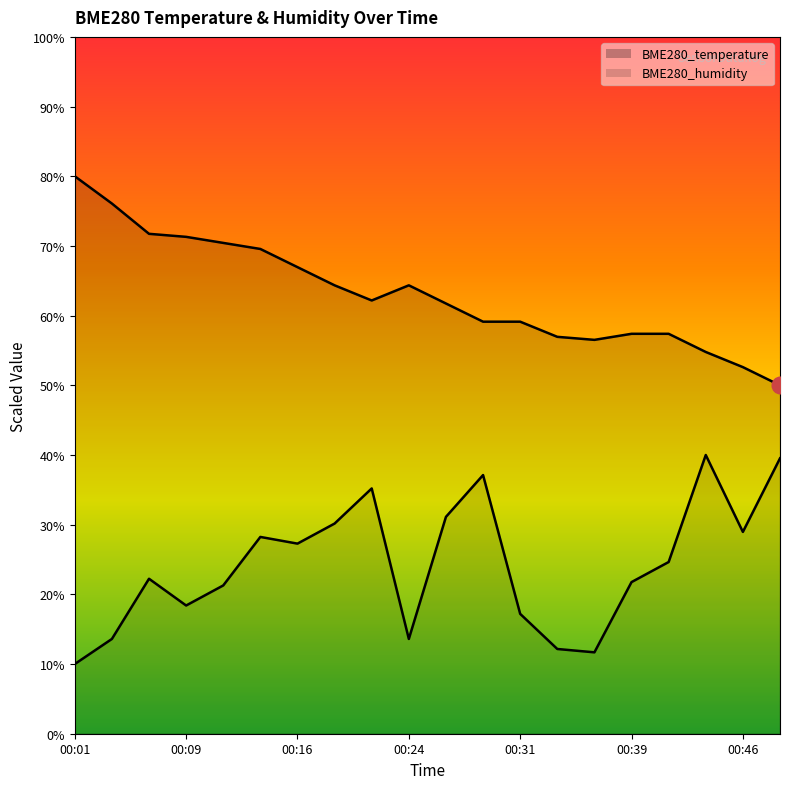

True or false: BME280_temperature and BME280_humidity intersect in this chart.

False